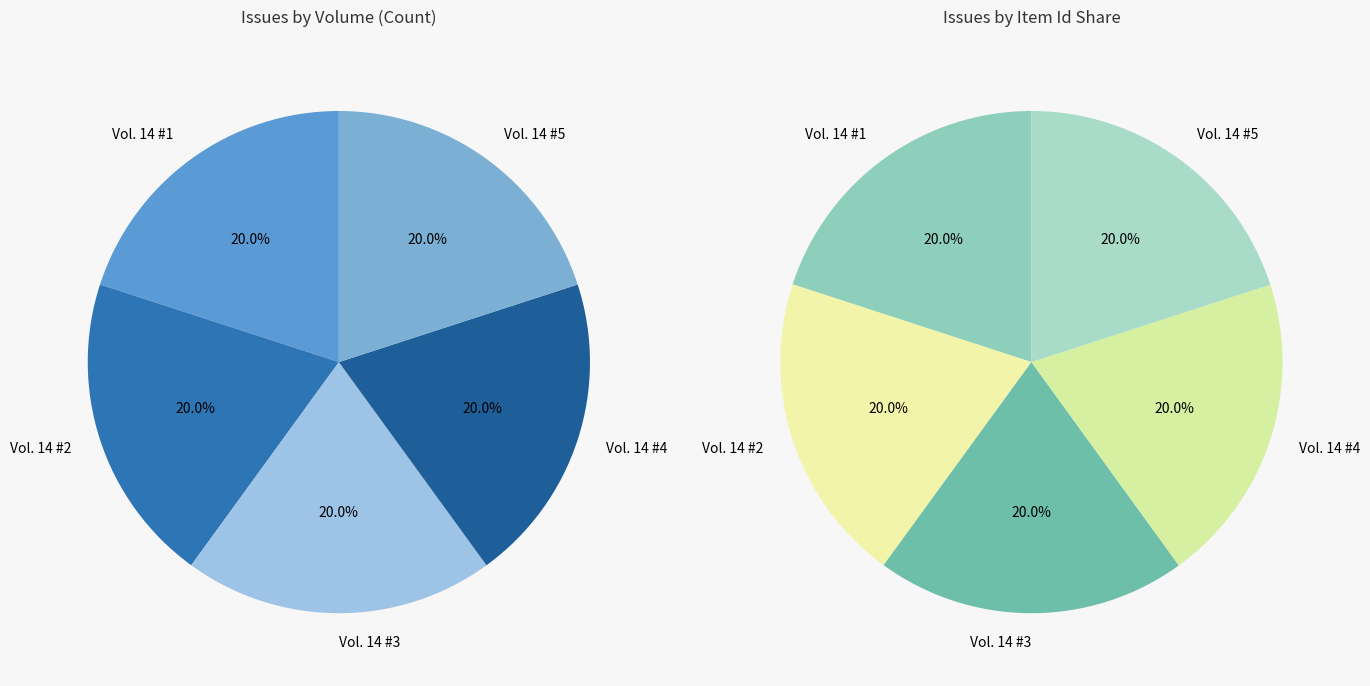

Which category has the biggest portion of the pie?

Vol. 14 #5